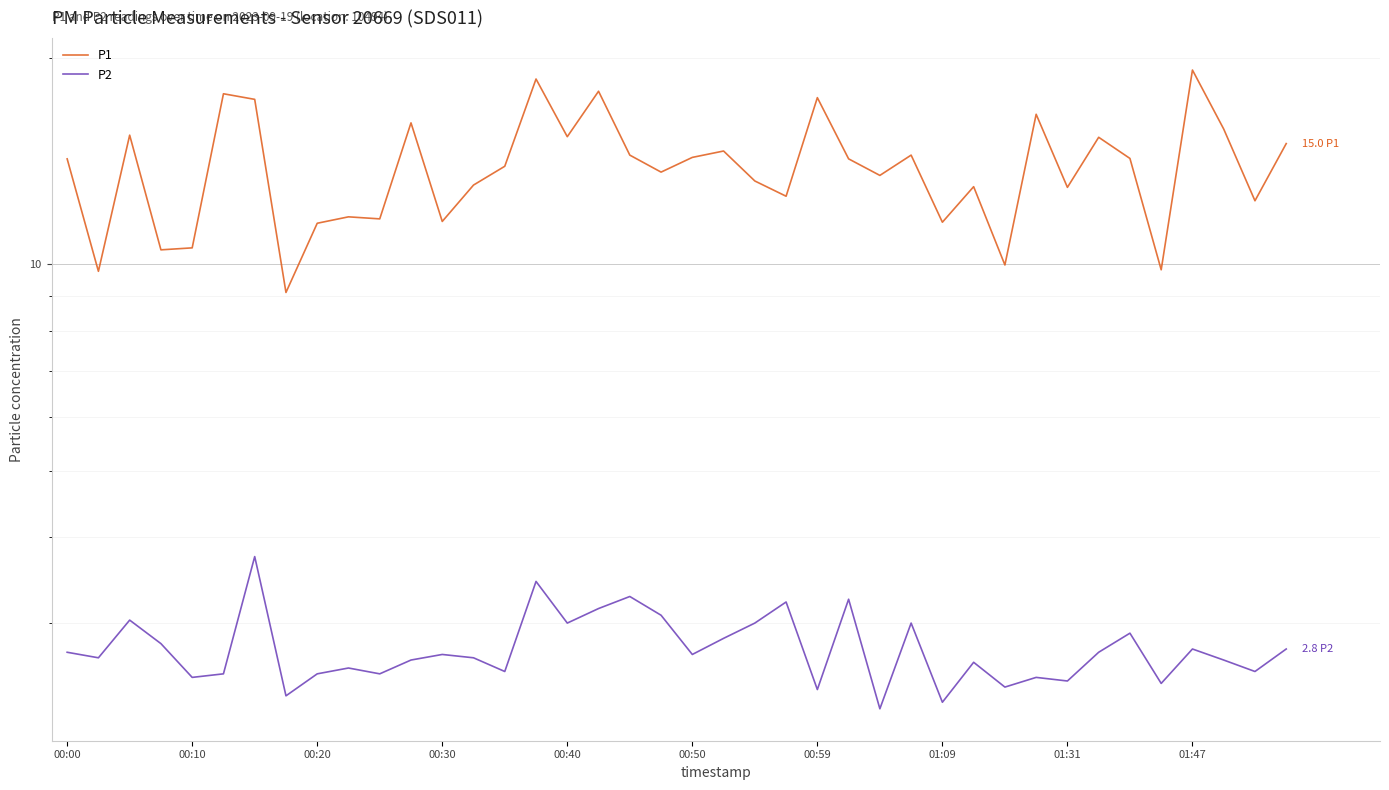

What is the smallest value displayed?

2.2